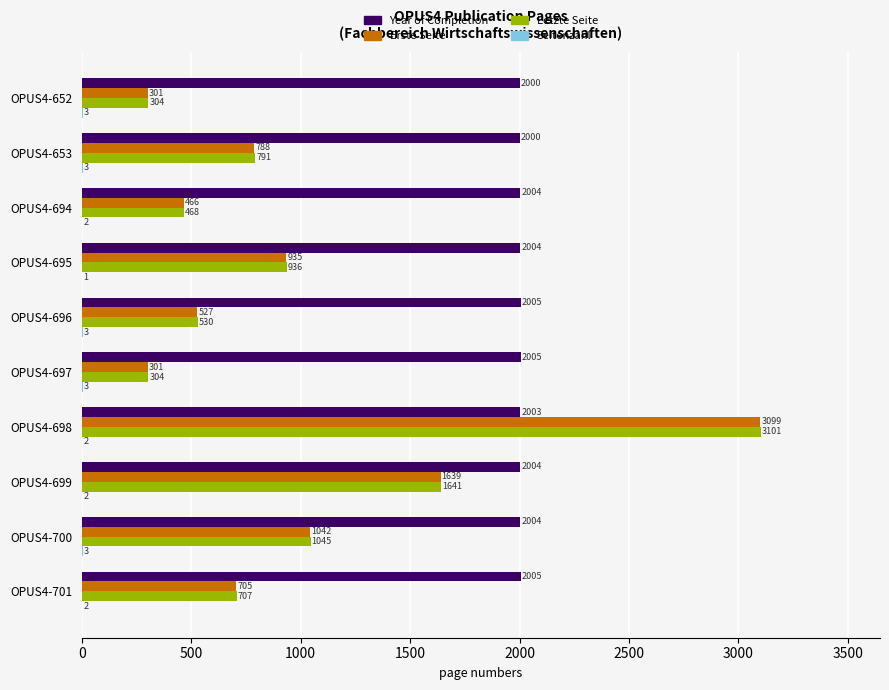

What is the sum of the Erste Seite values at OPUS4-697 and OPUS4-699?

1940